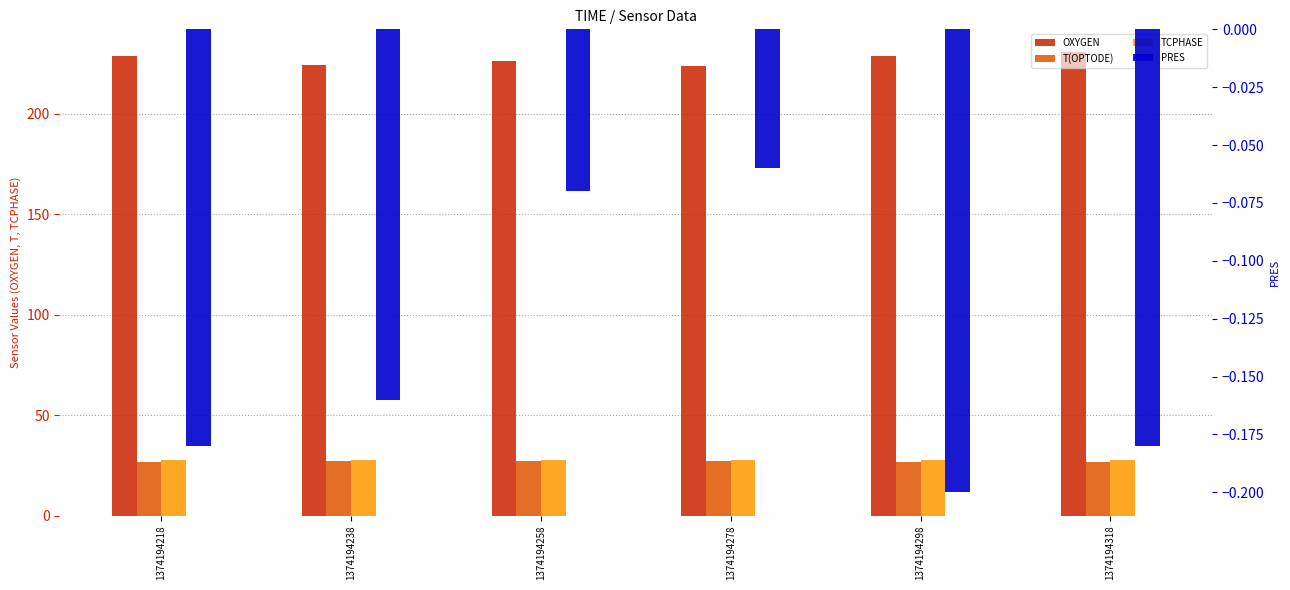

Reading left to right, transcribe all the data shown in this chart.

OXYGEN: 1374194218=228.6	1374194238=224.1	1374194258=226.5	1374194278=223.6	1374194298=228.8	1374194318=230.5
T(OPTODE): 1374194218=26.6	1374194238=27.1	1374194258=26.9	1374194278=27.1	1374194298=26.8	1374194318=26.7
TCPHASE: 1374194218=27.6	1374194238=27.6	1374194258=27.6	1374194278=27.6	1374194298=27.5	1374194318=27.5
PRES: 1374194218=-0.2	1374194238=-0.2	1374194258=-0.1	1374194278=-0.1	1374194298=-0.2	1374194318=-0.2